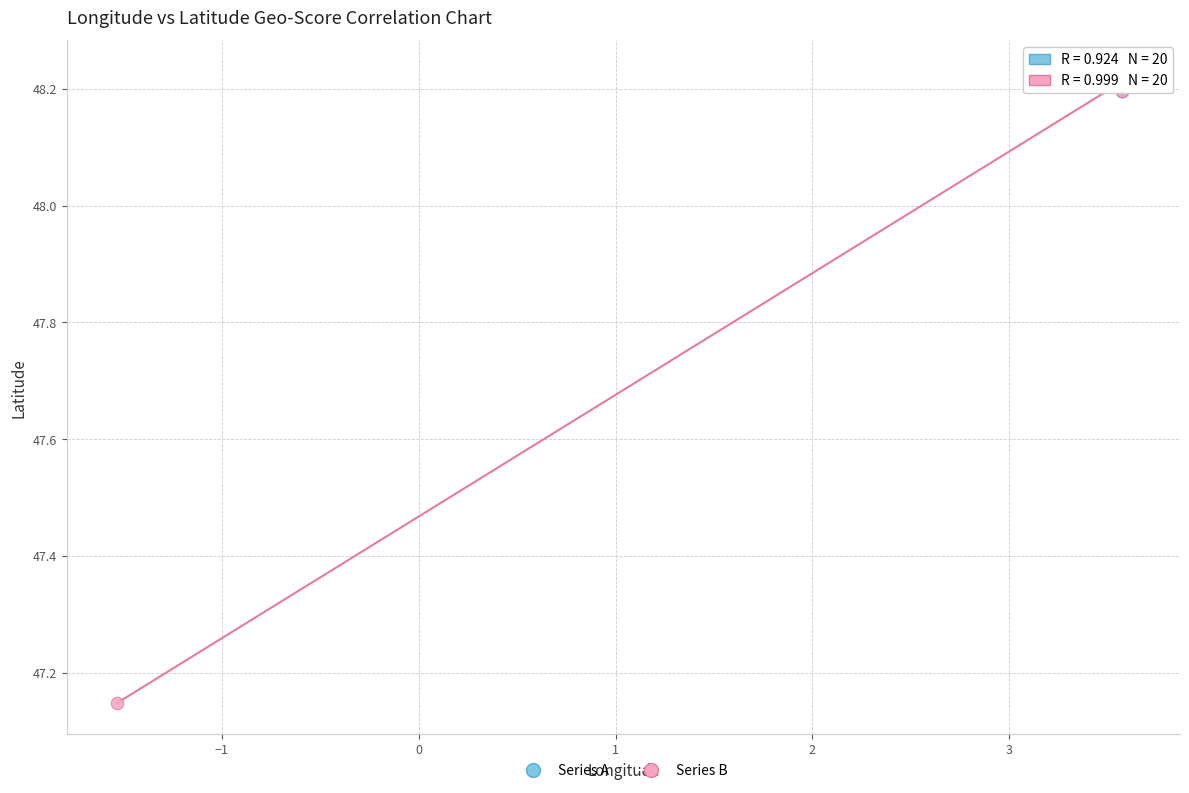

Which series has the widest spread of Y values?

Series B